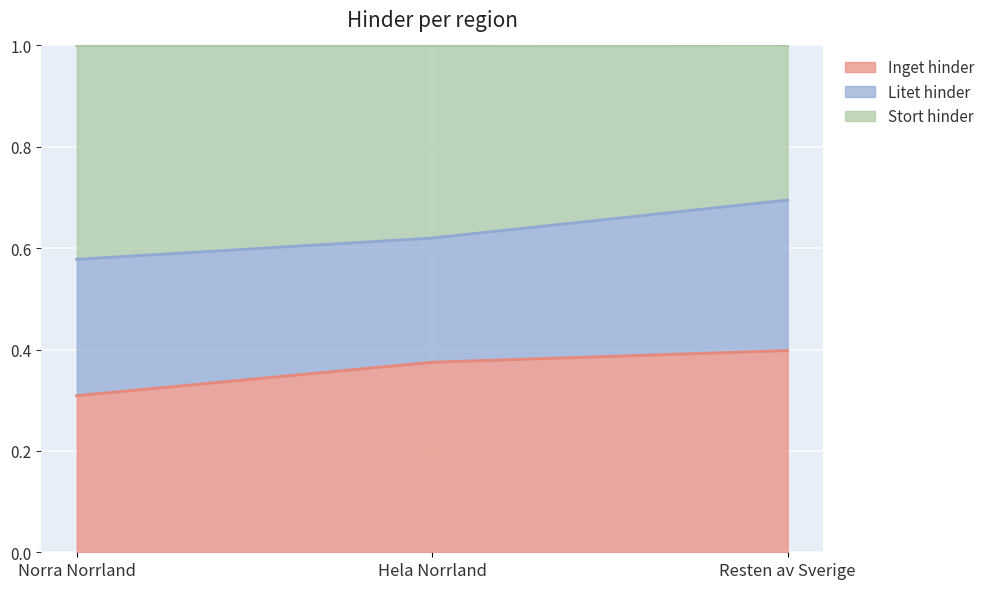

What is the maximum value for Inget hinder?

0.4